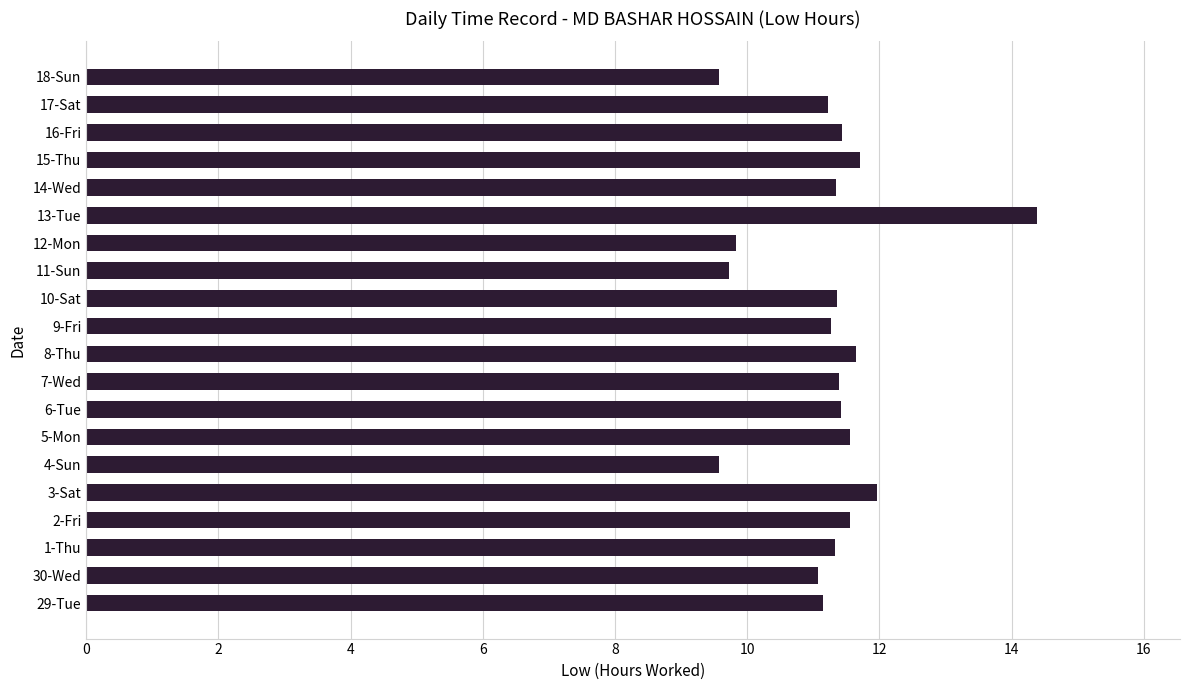

Between 12-Mon and 29-Tue, which is larger?

29-Tue